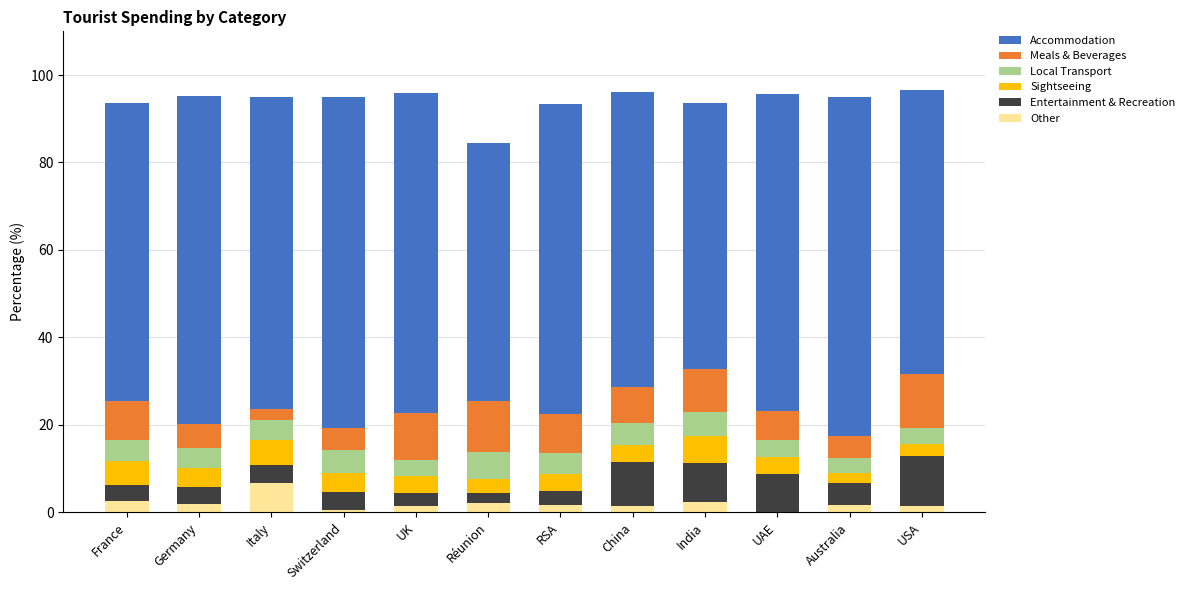

At which label does Other reach its peak?

Italy